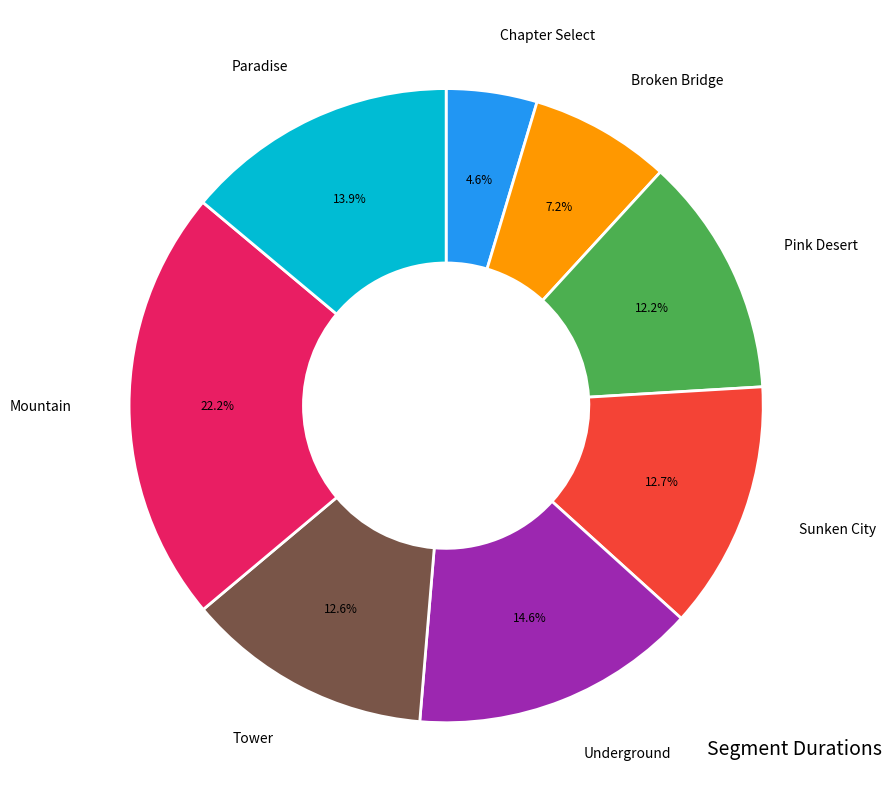

Is there a majority slice in this chart?

No